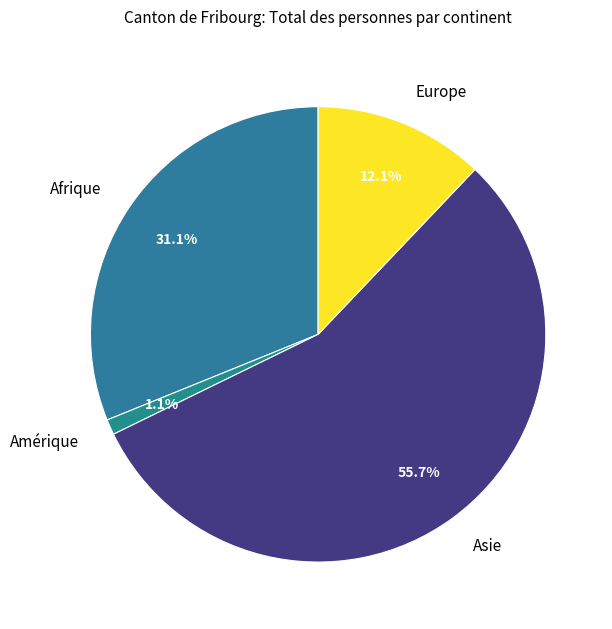

Between Afrique and Asie, which is larger?

Asie